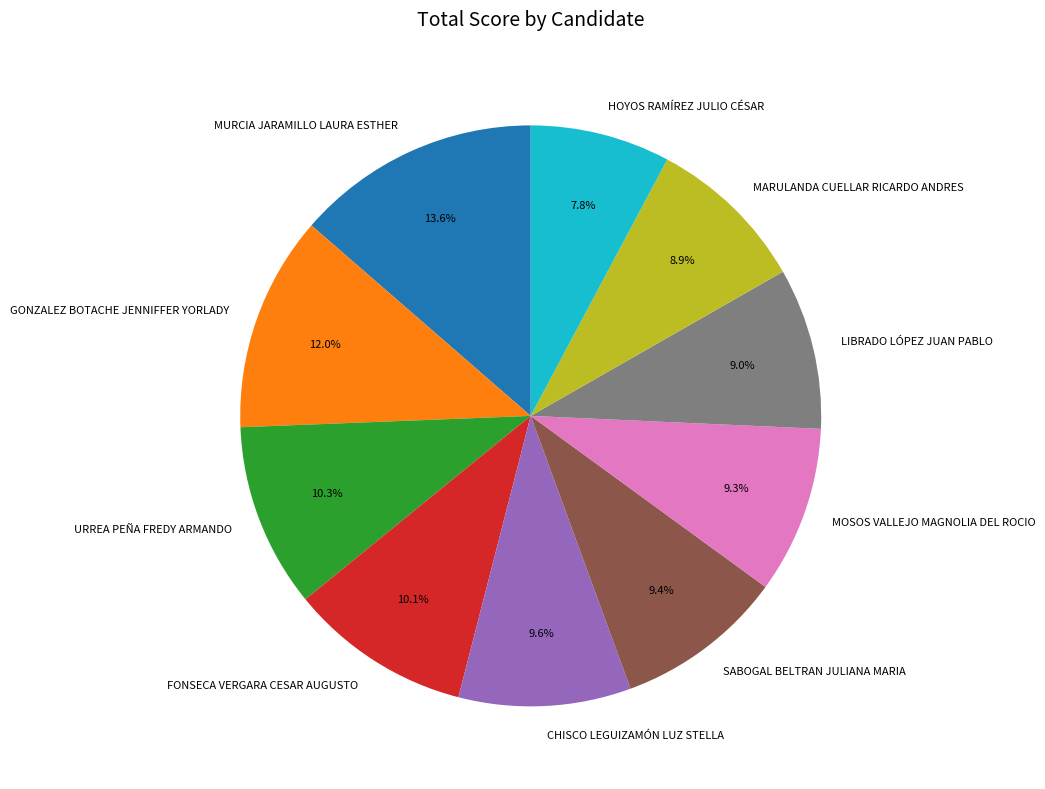

What is the ratio of the value at HOYOS RAMÍREZ JULIO CÉSAR to the value at MURCIA JARAMILLO LAURA ESTHER?

0.6